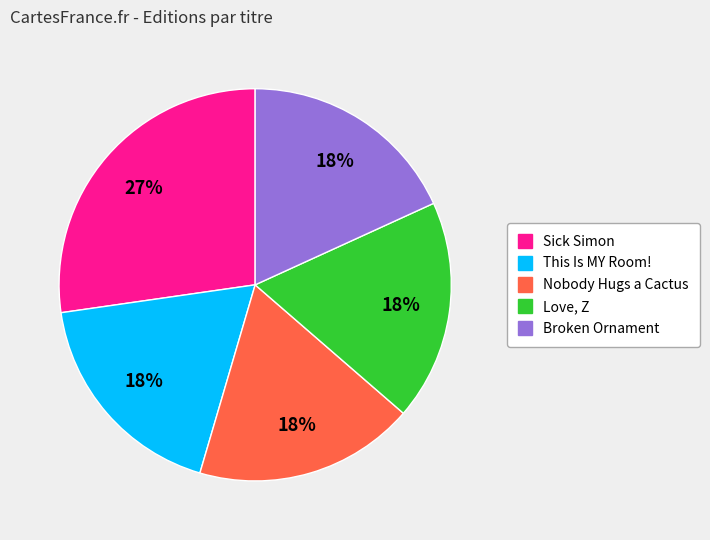

How many segments does this pie chart have?

5